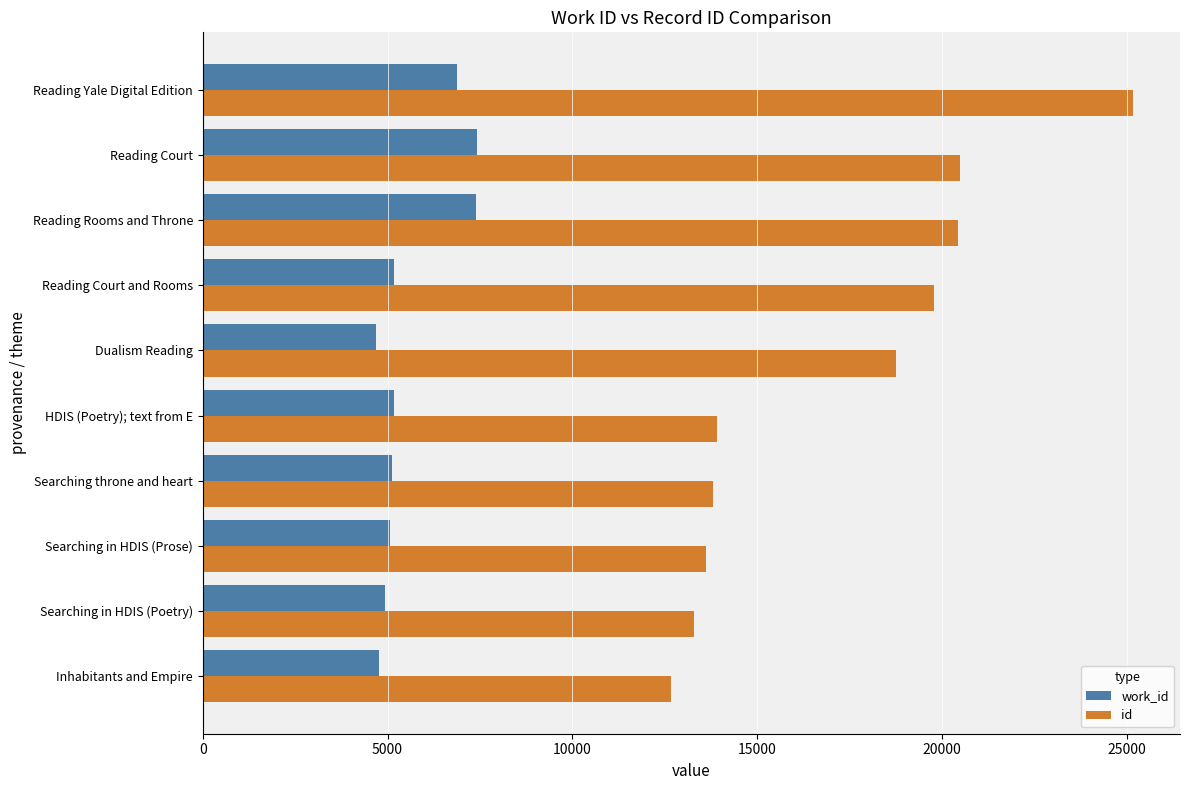

True or false: work_id has a value of 6819 at Searching throne and heart.

False